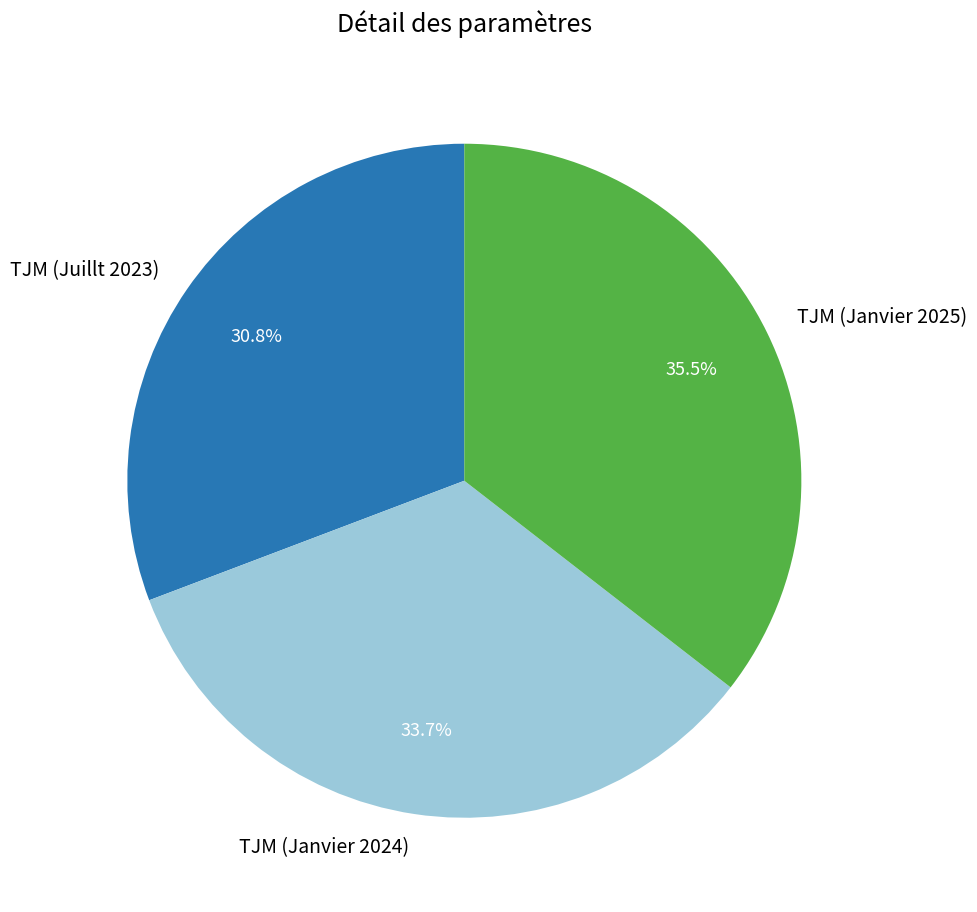

To the nearest percent, what is the average slice percentage?

33%